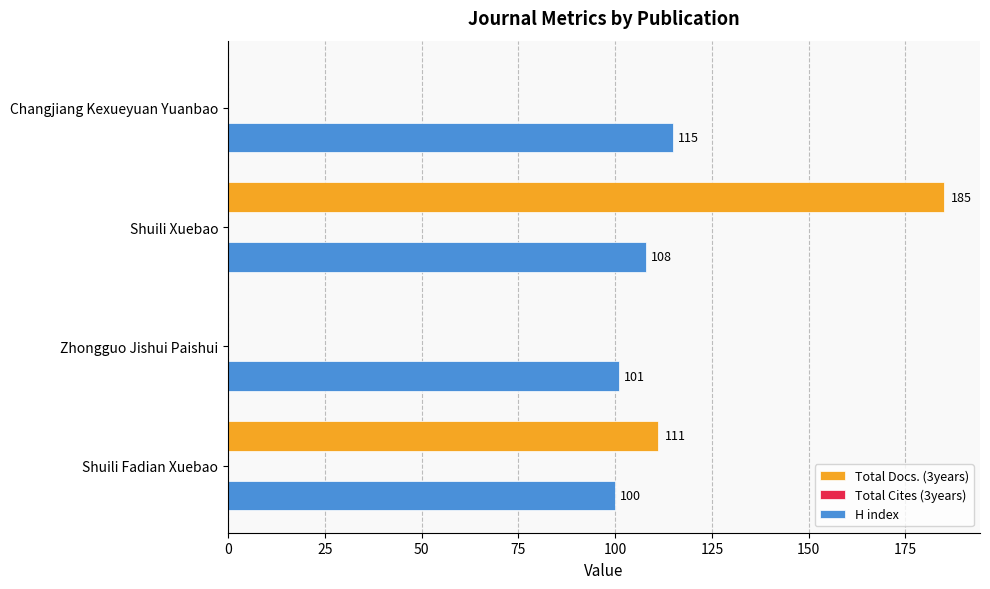

Which series changed the most between Changjiang Kexueyuan Yuanbao and Zhongguo Jishui Paishui?

H index